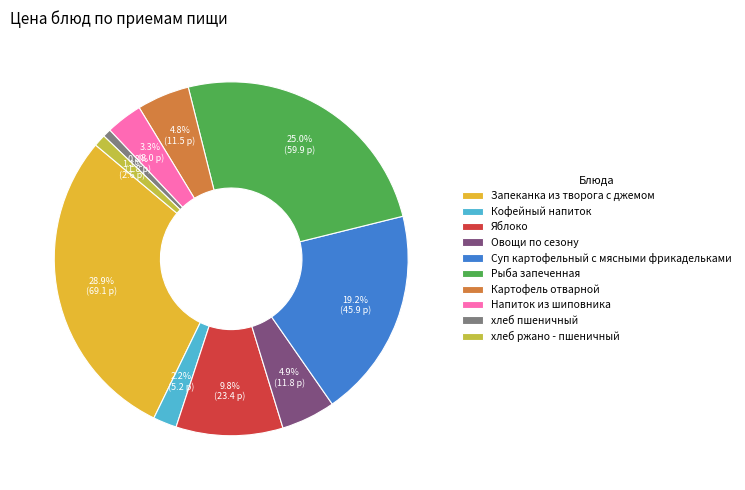

Count the number of slices in the pie.

10